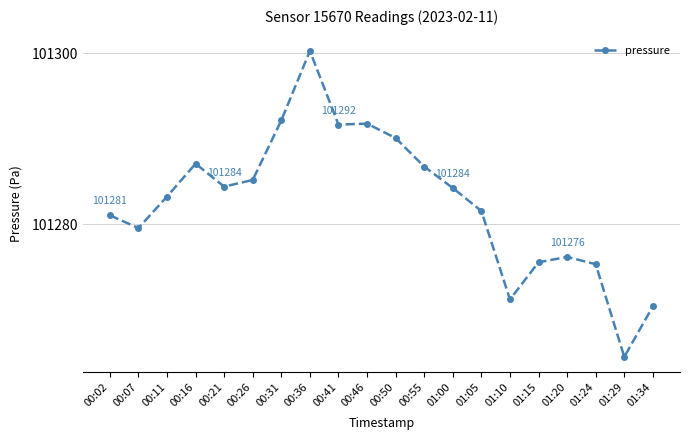

True or false: there are more than 2 points higher than both neighbors.

True